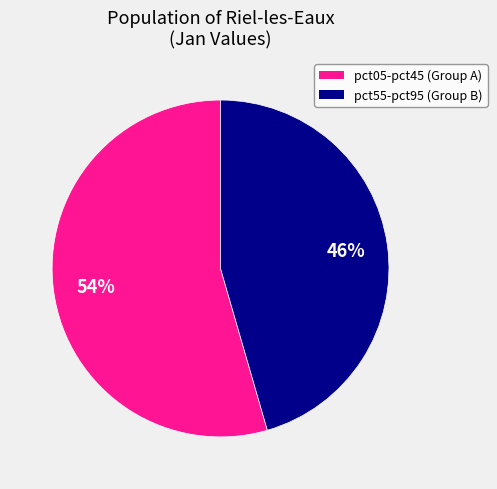

Count the number of slices in the pie.

2